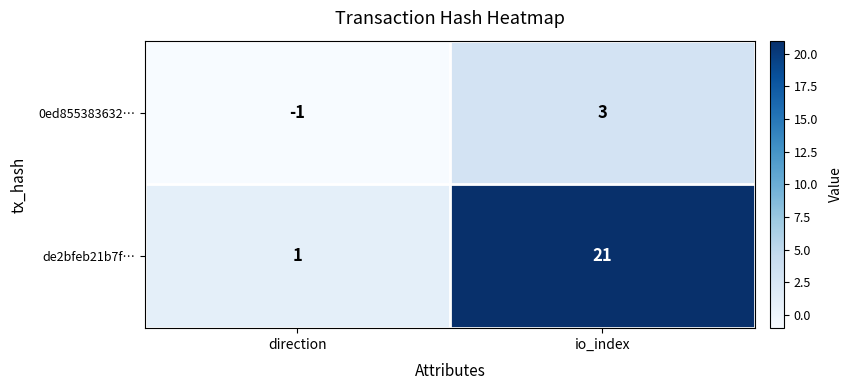

Reading right to left, what are all the values shown in this chart?

0ed855383632…: 3	-1
de2bfeb21b7f…: 21	1